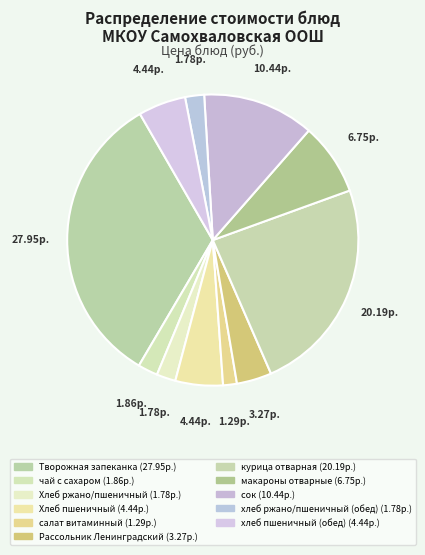

How many segments does this pie chart have?

11